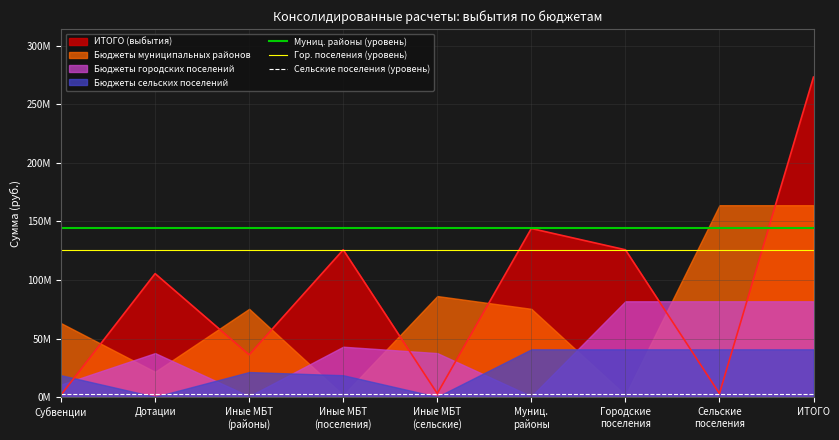

What is the label of the 5th point from the left?

Иные МБТ
(сельские)